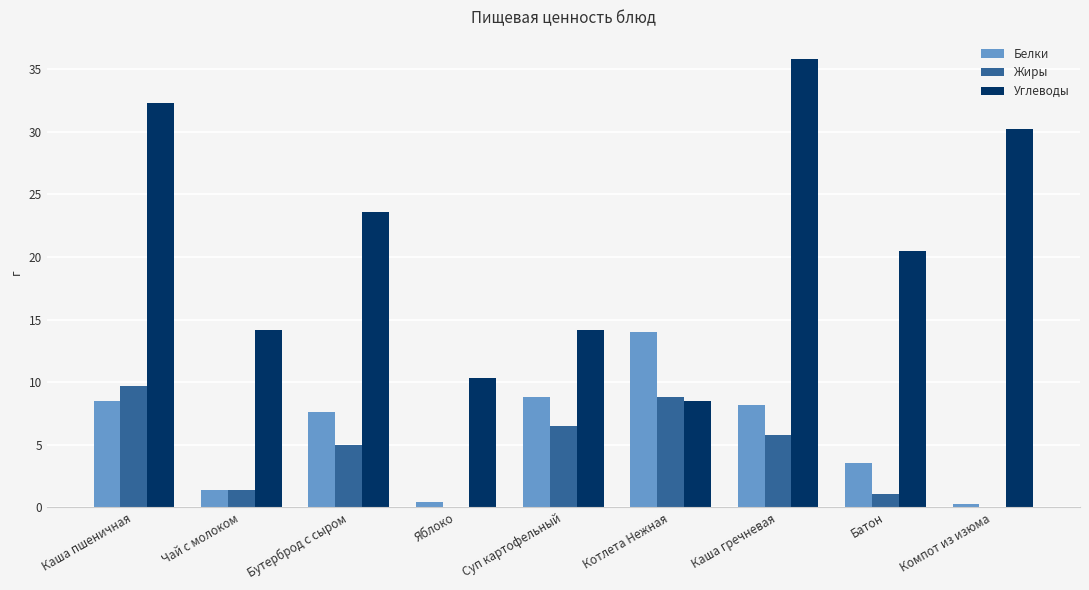

Where does the Углеводы series first go above 20?

Каша пшеничная